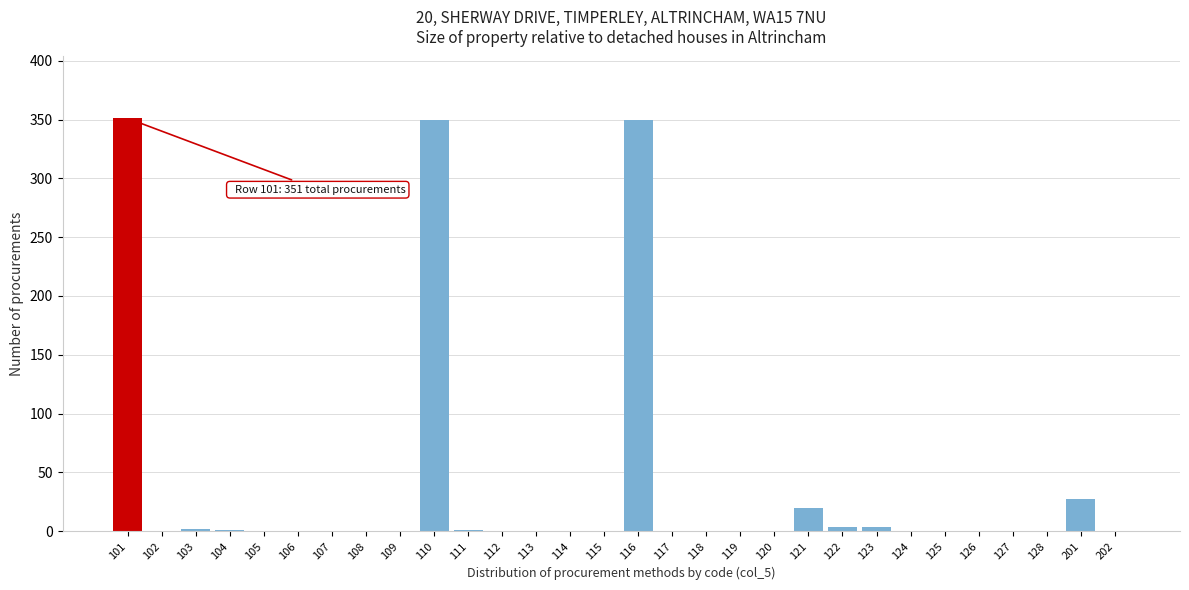

What is the sum of all values?

1110